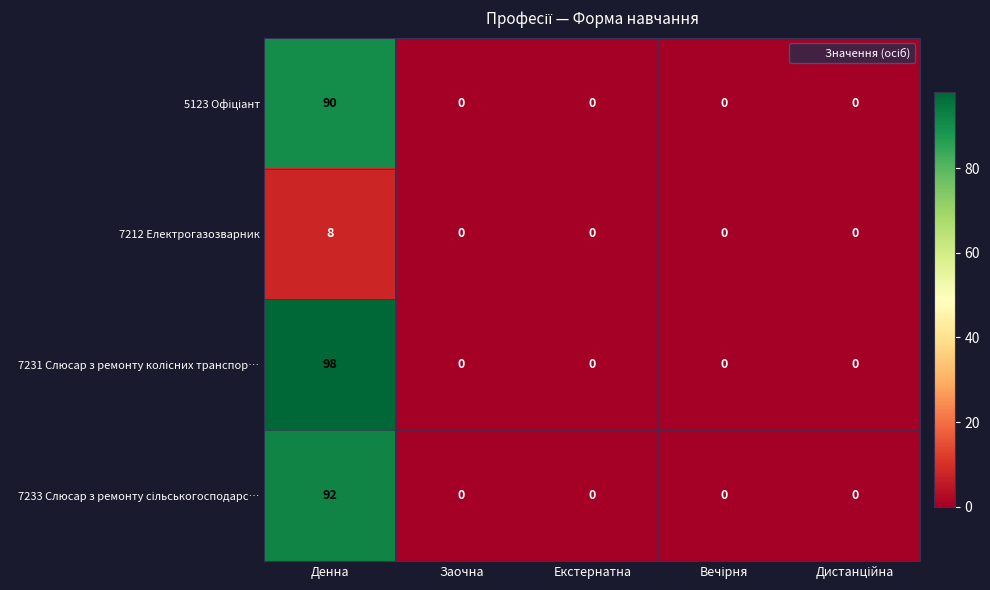

What is the sum of all 7212 Електрогазозварник values?

8